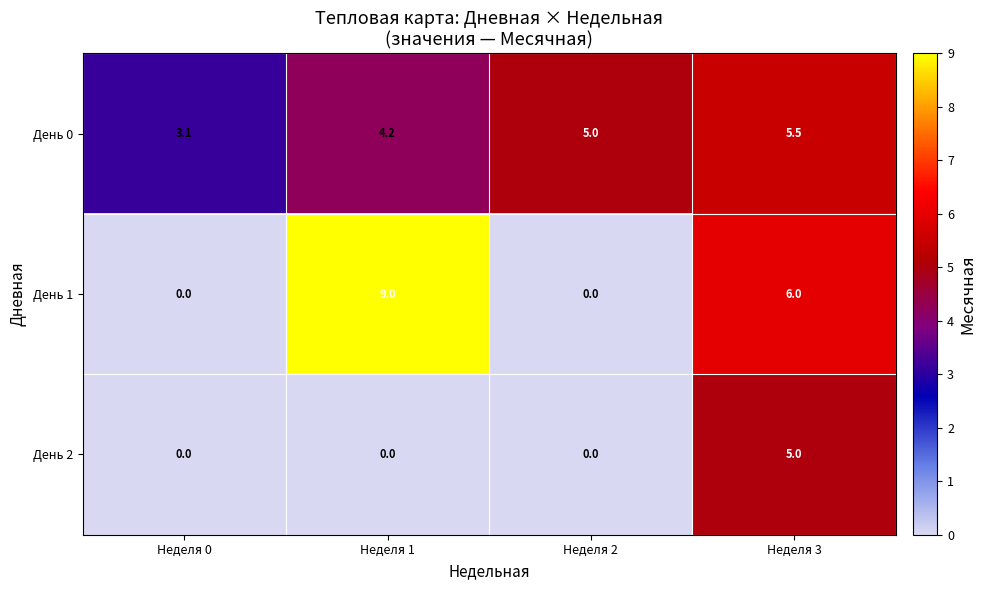

True or false: День 0 has a value of 4.2 at Неделя 1.

True